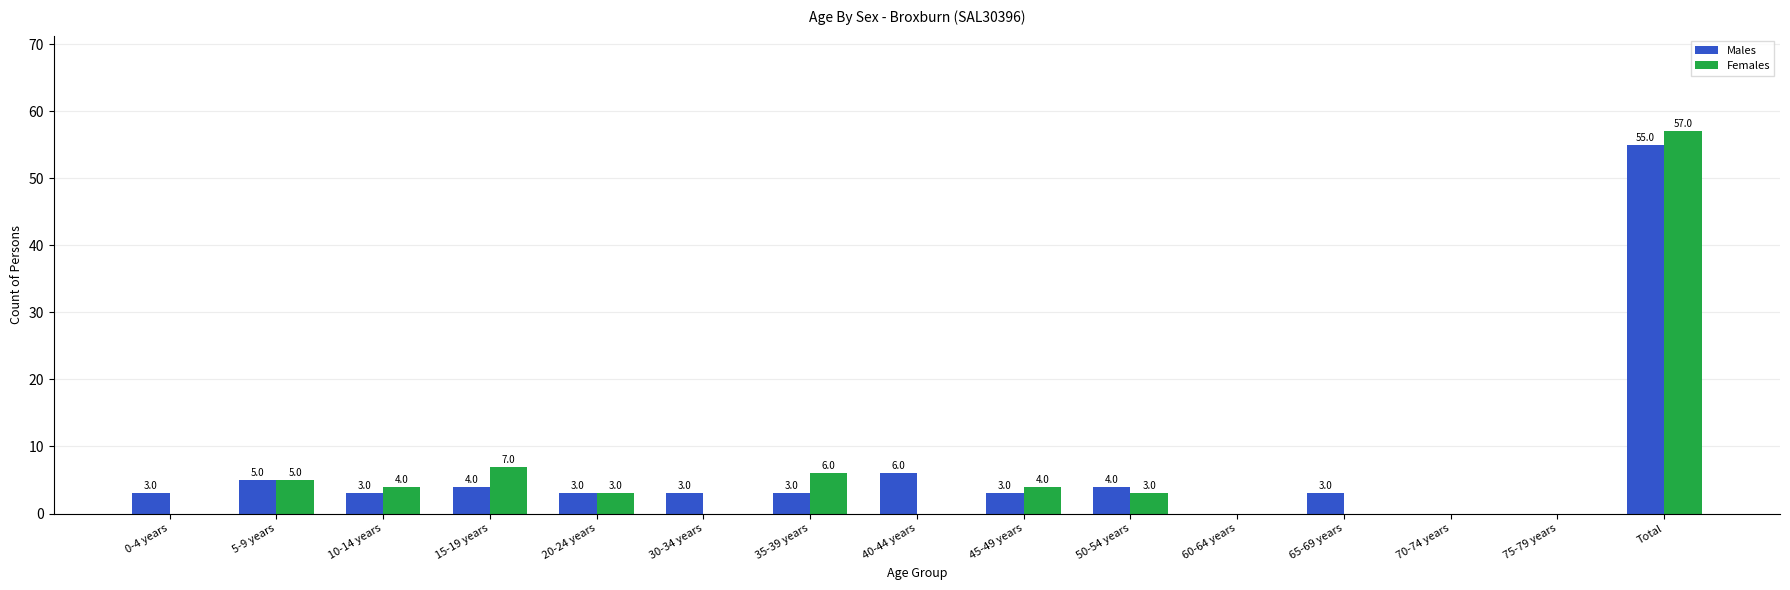

Reading right to left, transcribe all the data shown in this chart.

Males: 55	0	0	3	0	4	3	6	3	3	3	4	3	5	3
Females: 57	0	0	0	0	3	4	0	6	0	3	7	4	5	0